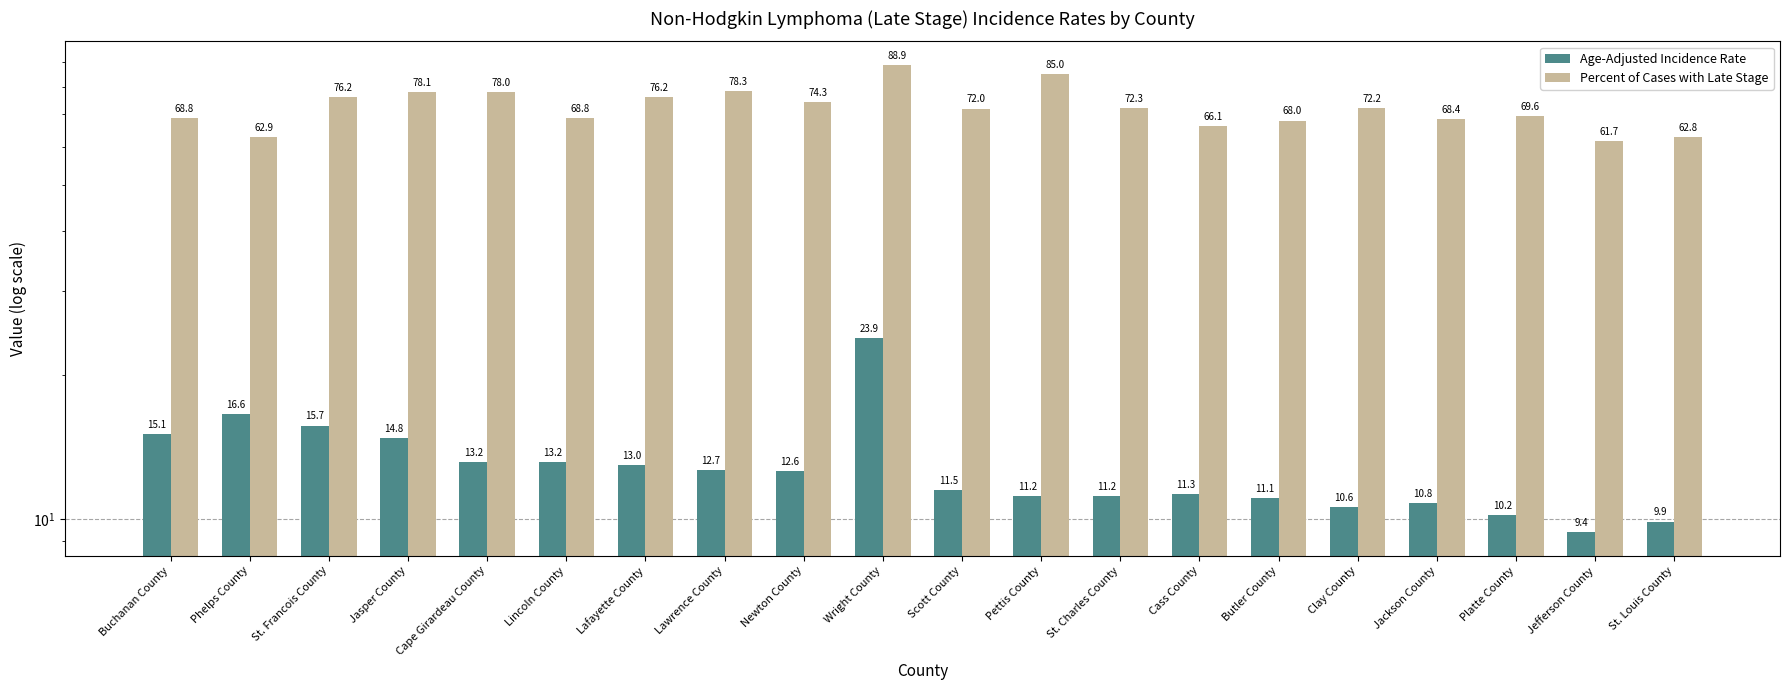

Reading left to right, list all the values displayed in this chart.

Age-Adjusted Incidence Rate: 15.1	16.6	15.7	14.8	13.2	13.2	13.0	12.7	12.6	23.9	11.5	11.2	11.2	11.3	11.1	10.6	10.8	10.2	9.4	9.9
Percent of Cases with Late Stage: 68.8	62.9	76.2	78.1	78.0	68.8	76.2	78.3	74.3	88.9	72.0	85.0	72.3	66.1	68.0	72.2	68.4	69.6	61.7	62.8